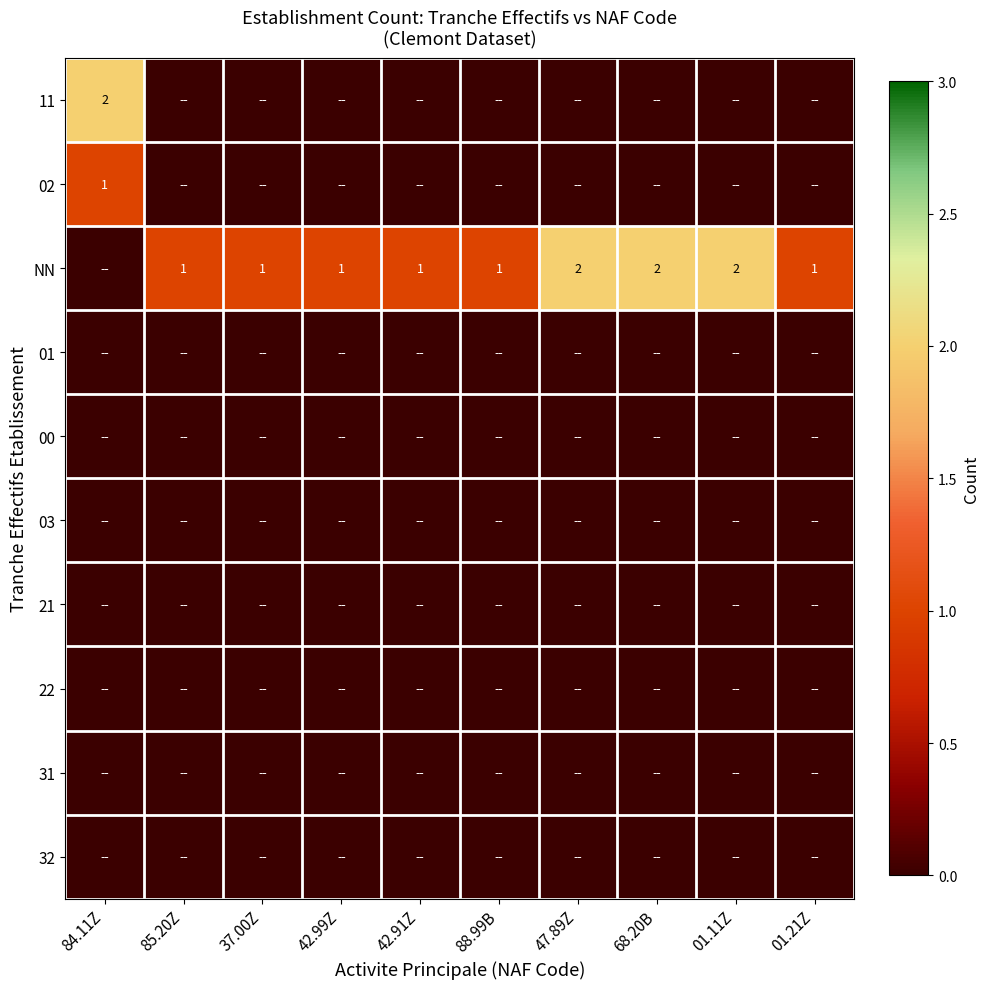

Is the value of 21 at 37.00Z greater than the value of 32 at 37.00Z?

No